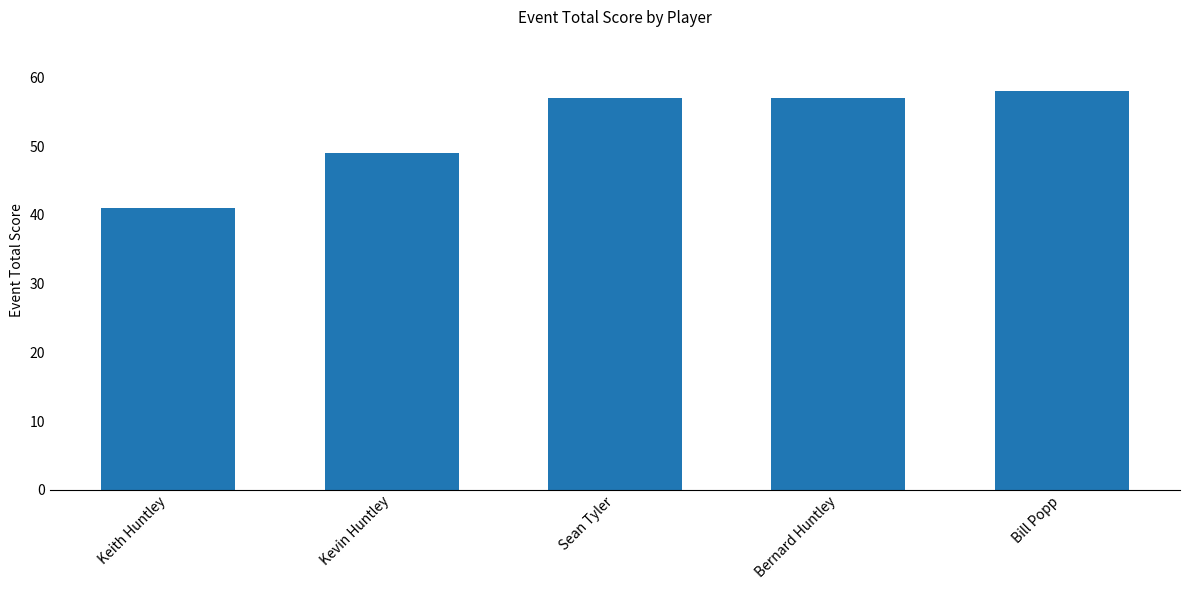

Where is the data nearest to the value 49?

Kevin Huntley